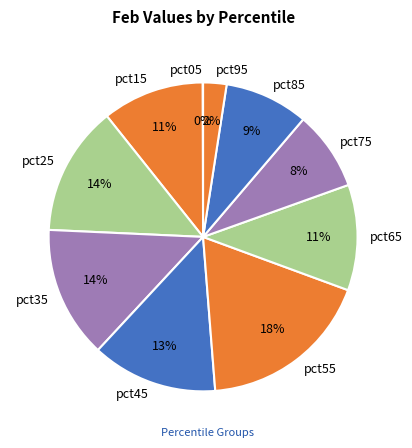

What is the largest slice in the pie chart?

pct55